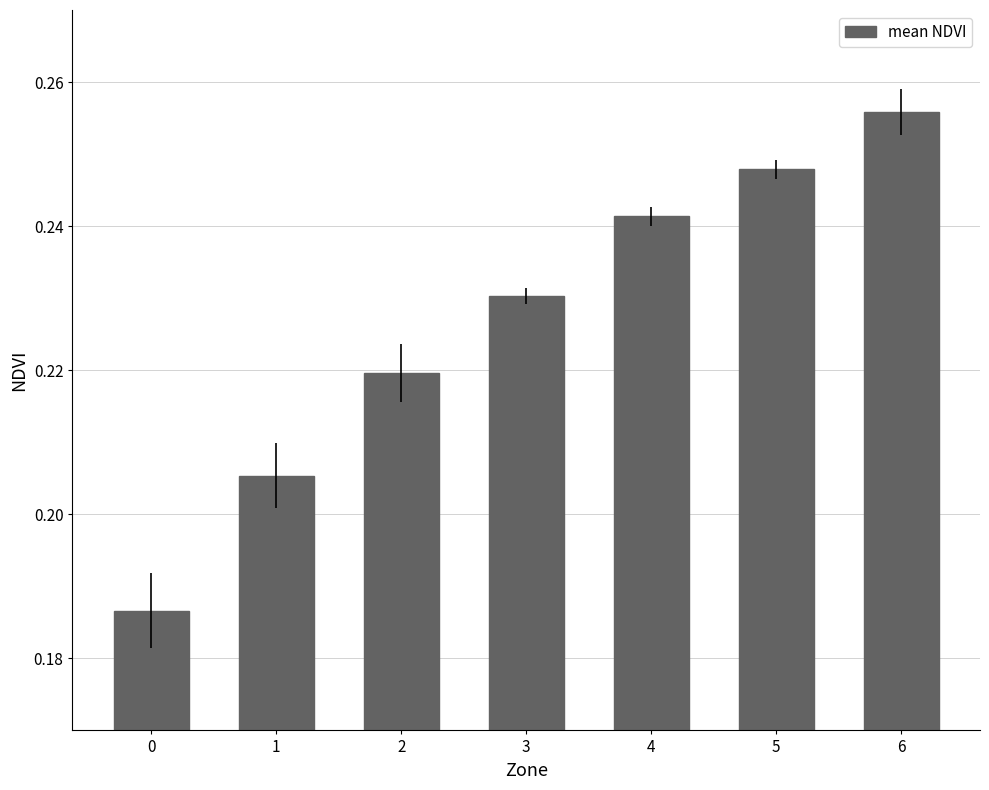

Rank the categories by value from lowest to highest.

0, 1, 2, 3, 4, 5, 6